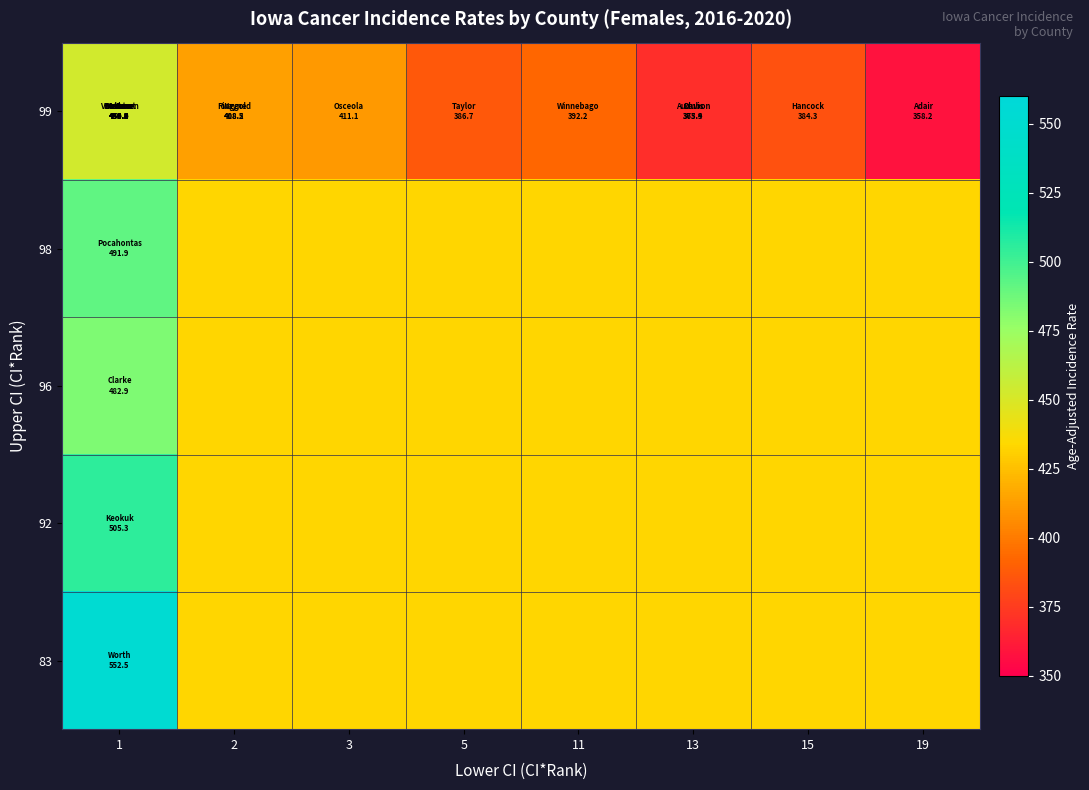

Between 2 and 13, which series saw the biggest shift?

99